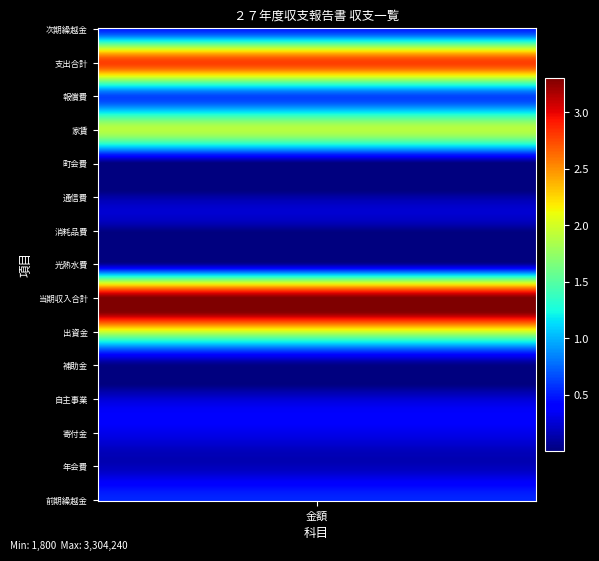

What is the greatest value displayed?

3304240